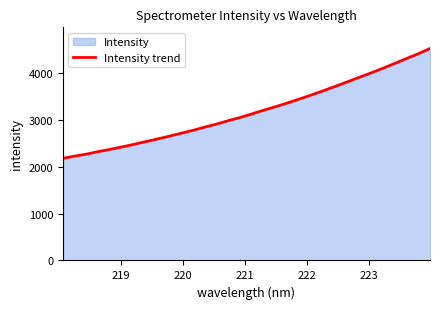

What is the difference between the maximum and minimum values?

2345.4